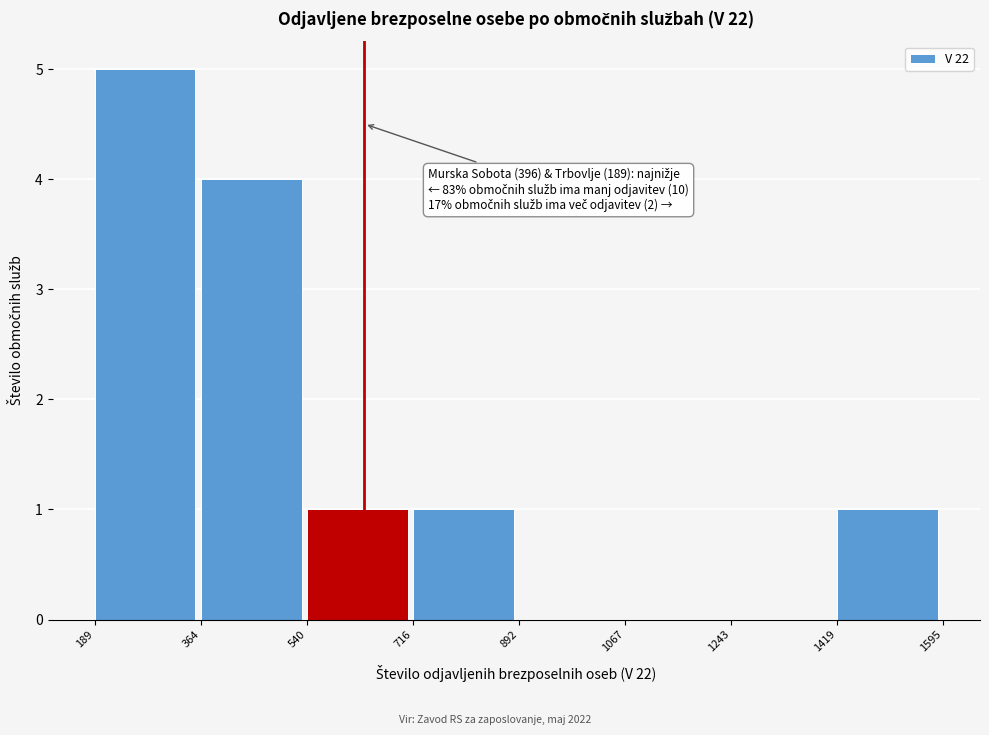

Which range on the x-axis has the tallest bar?

189 to 364